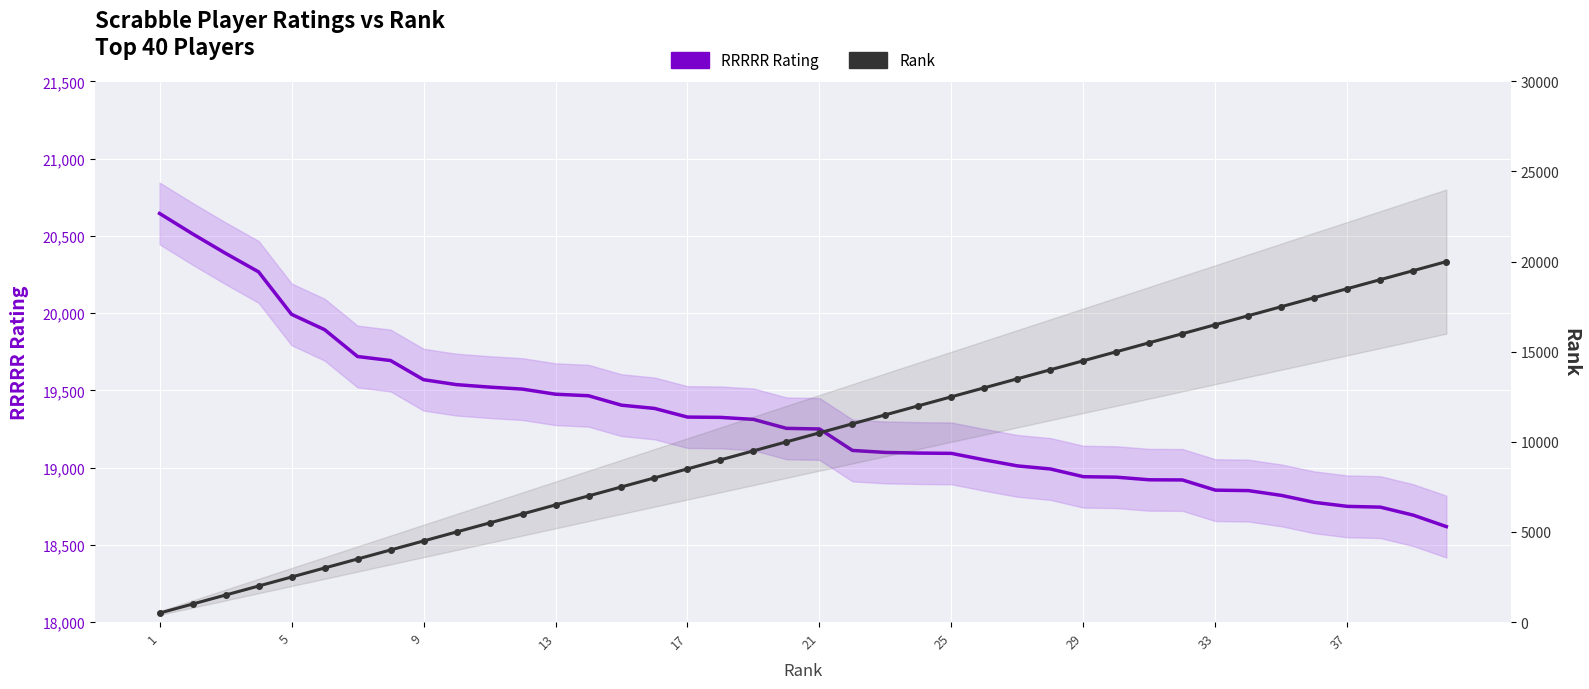

Rank the series by their maximum value, from highest to lowest.

RRRRR Rating, Rank (scaled)